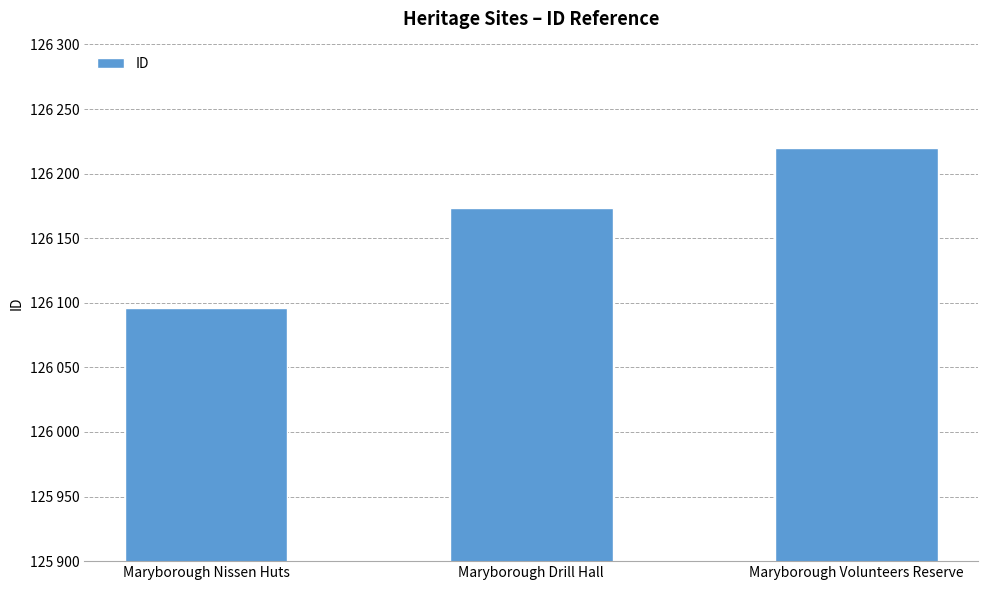

True or false: the data shows 126173 at Maryborough Drill Hall.

True